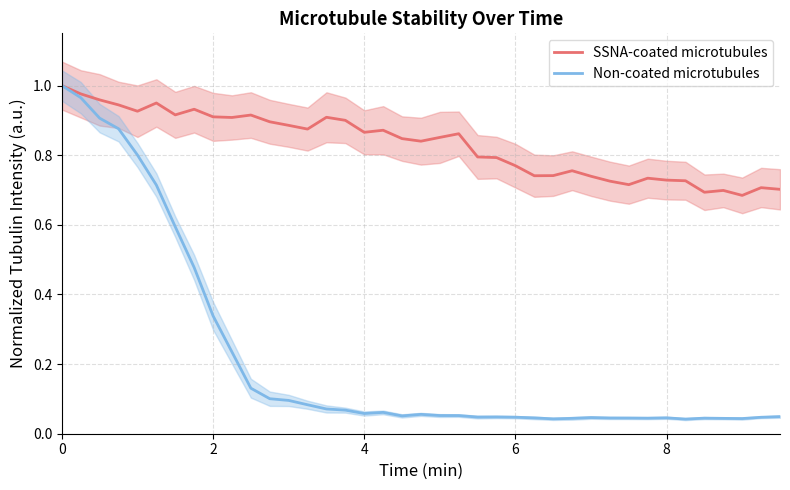

How many distinct data groups are displayed?

2